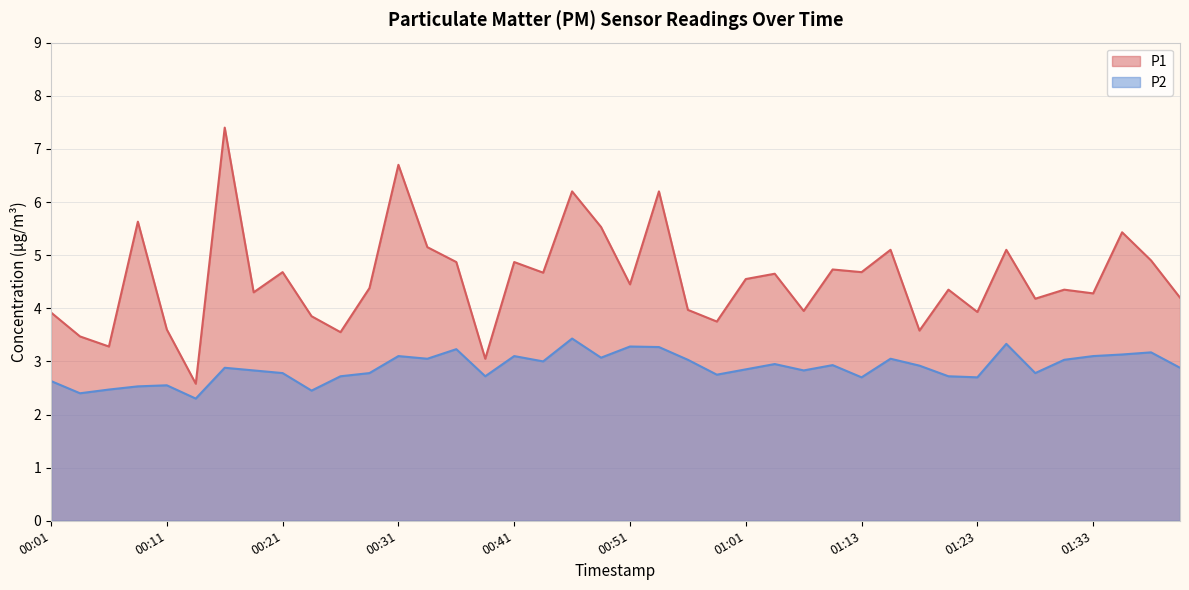

What are all the series names shown in the legend?

P1, P2